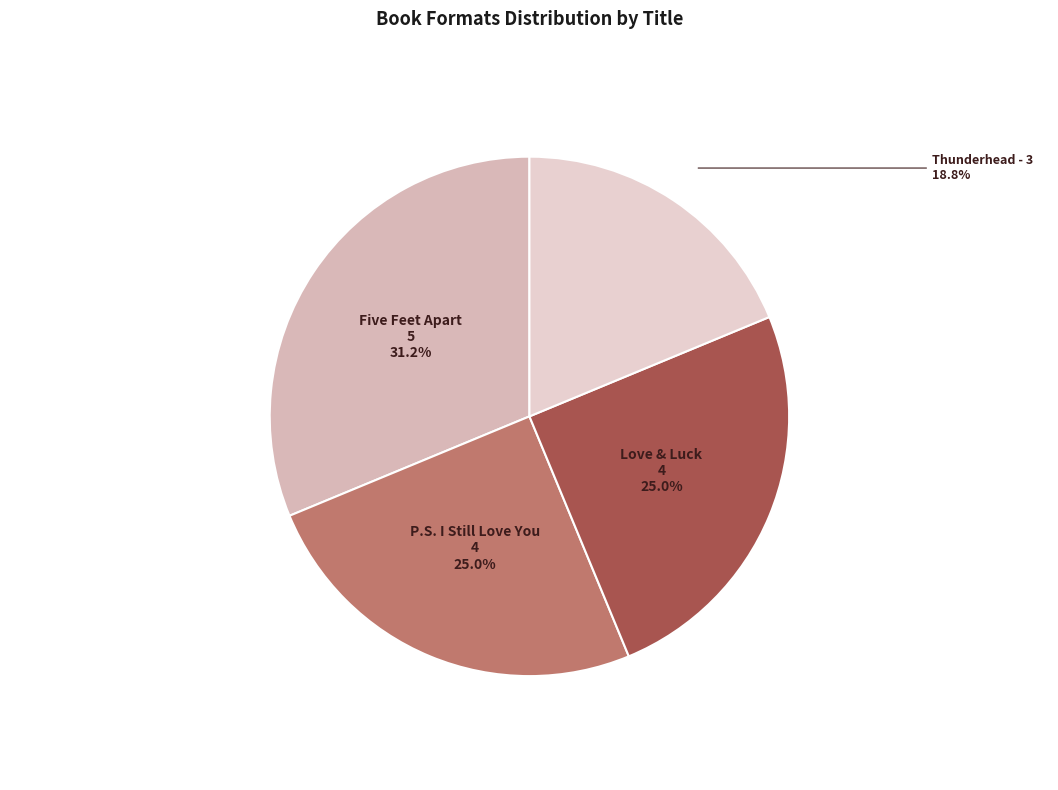

Is there a majority slice in this chart?

No